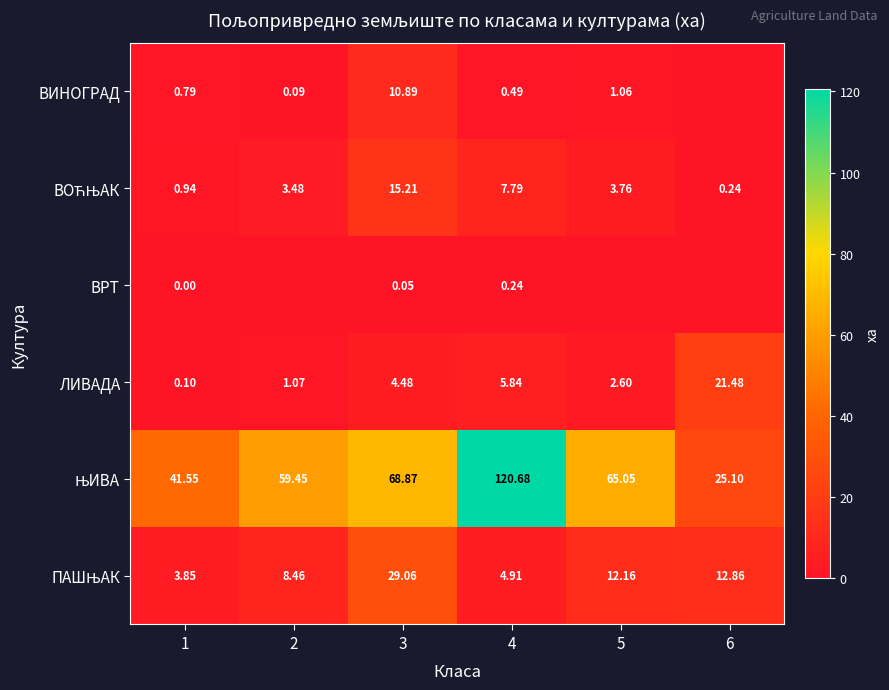

How many data points in ЛИВАДА are less than 4?

3